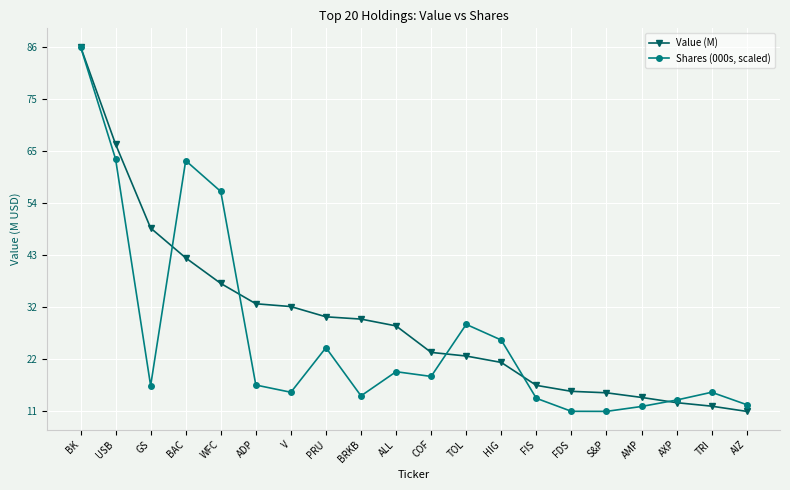

Where does the Value (M) series first go above 28903000?

BK